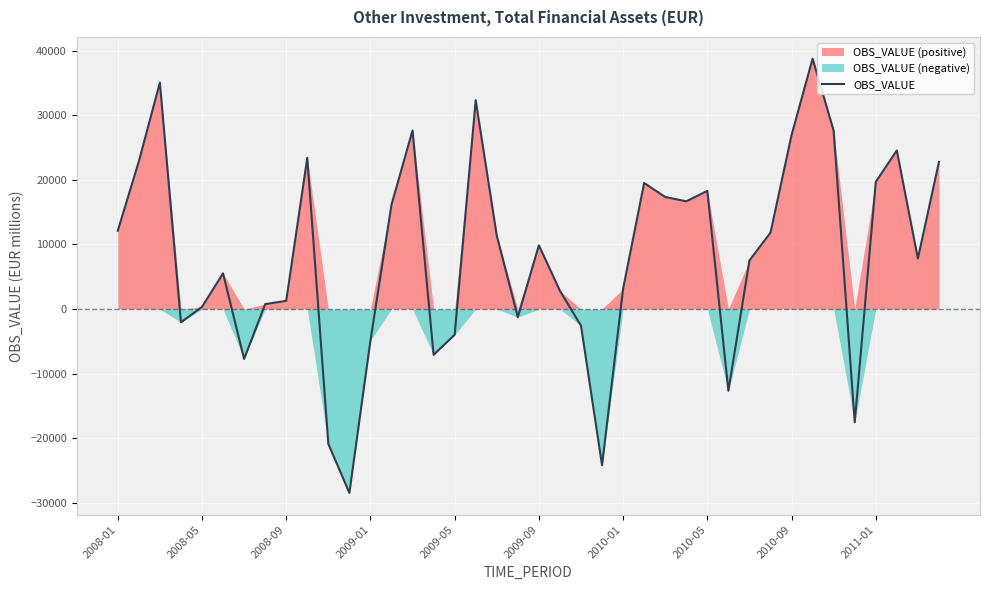

What is the minimum value for OBS_VALUE?

-28464.5